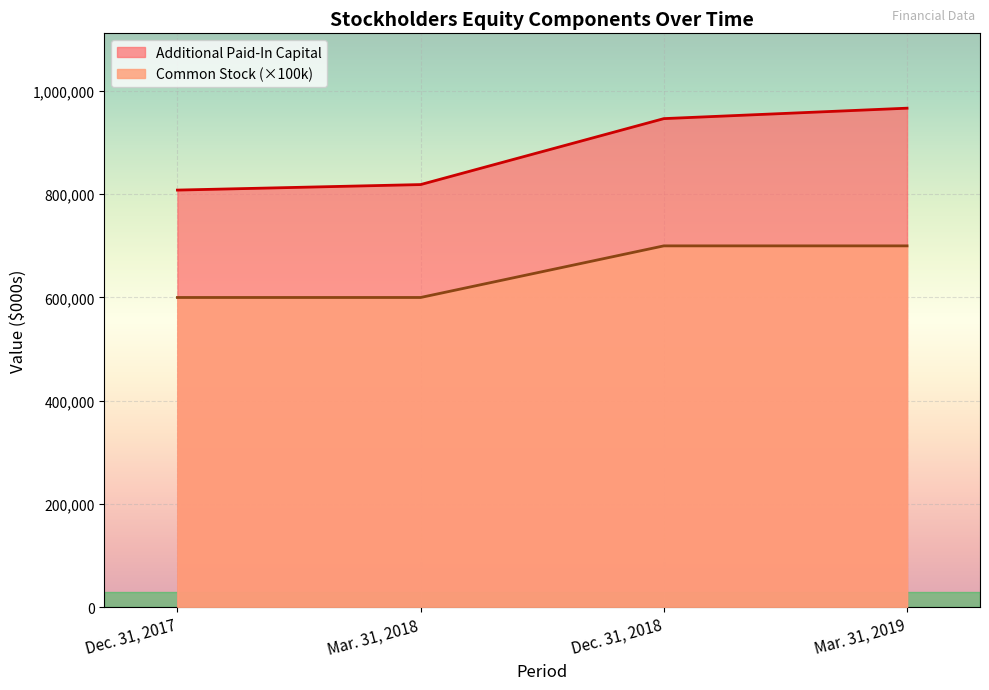

The value of Common Stock at Dec. 31, 2017 is 10. True or false?

False